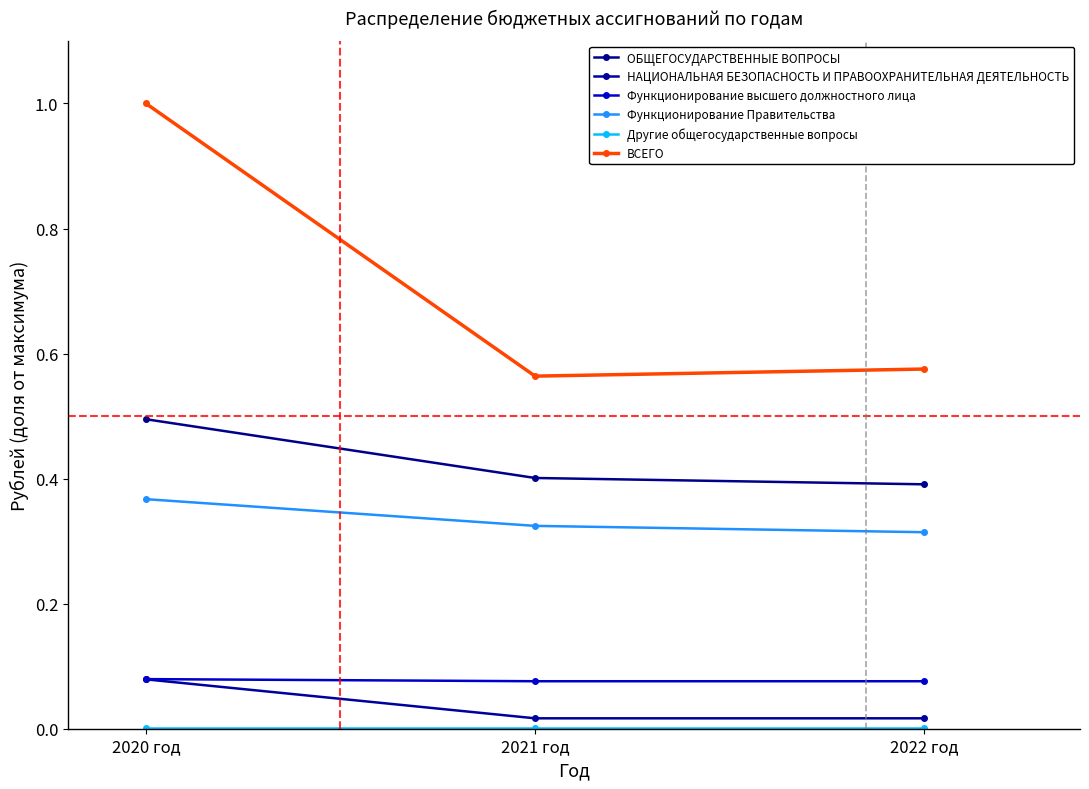

How many lines are shown in the chart?

6